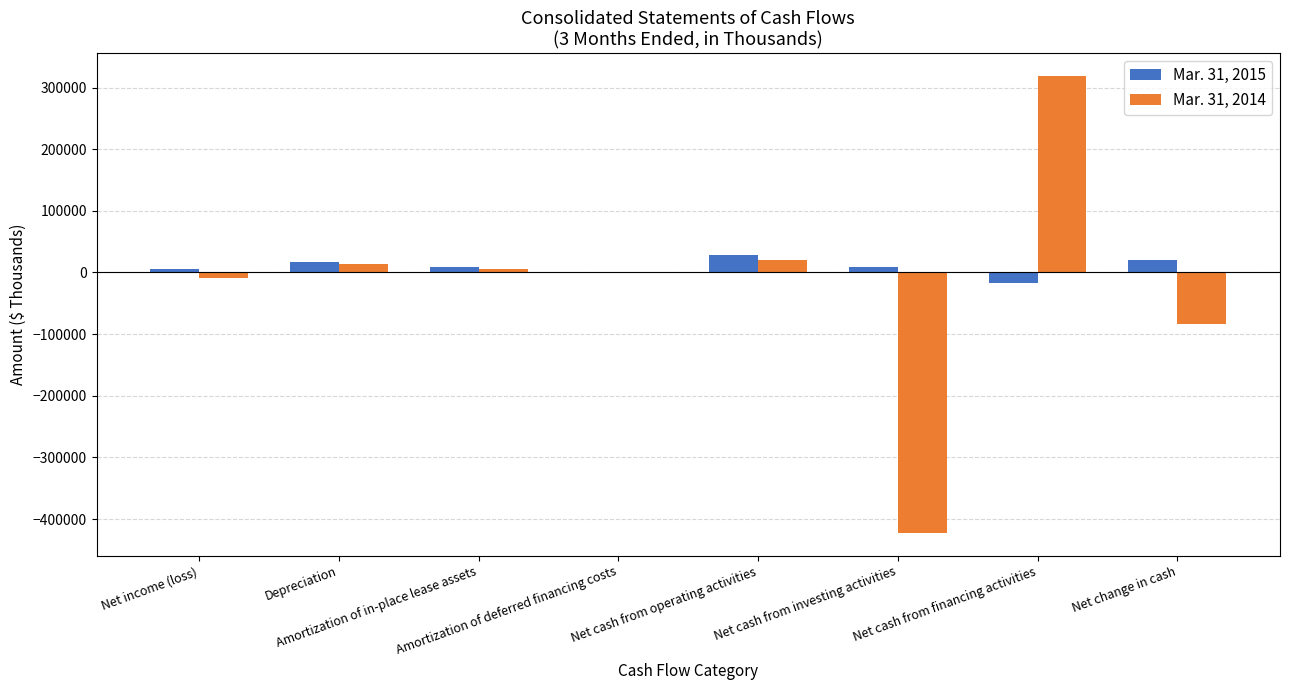

Count the number of categories in the chart.

8